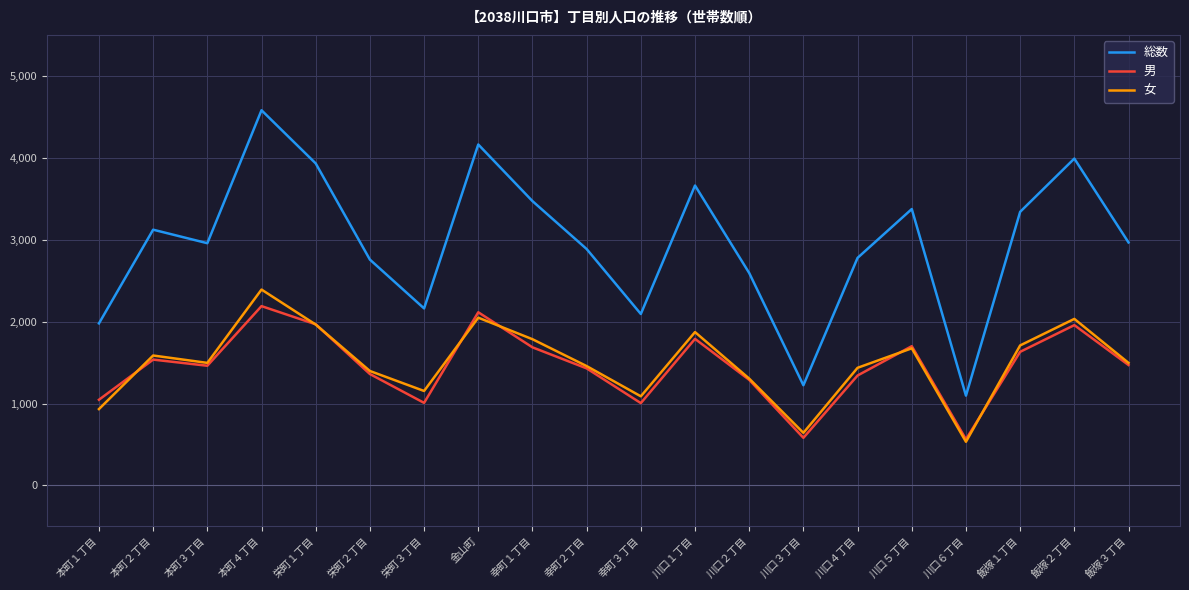

Is the value of 男 at 栄町２丁目 greater than the value of 女 at 本町３丁目?

No